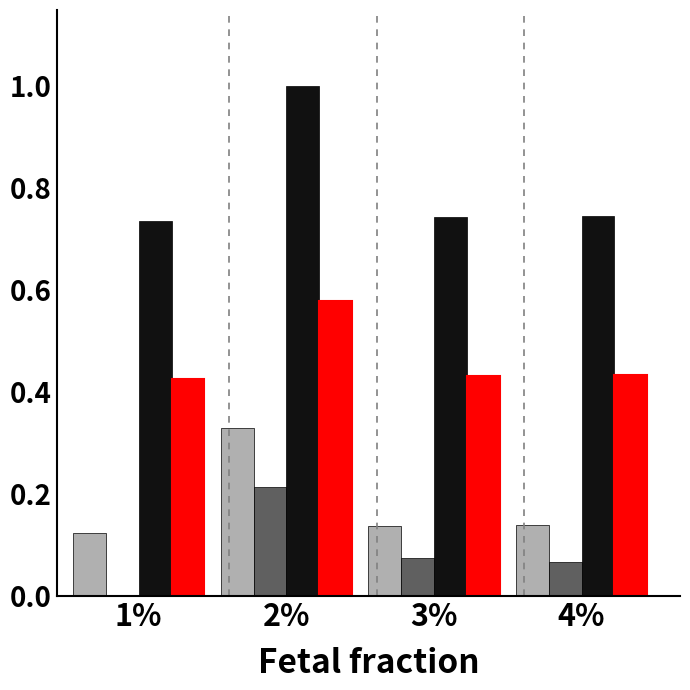

At which category is the sum across all series the highest?

2%